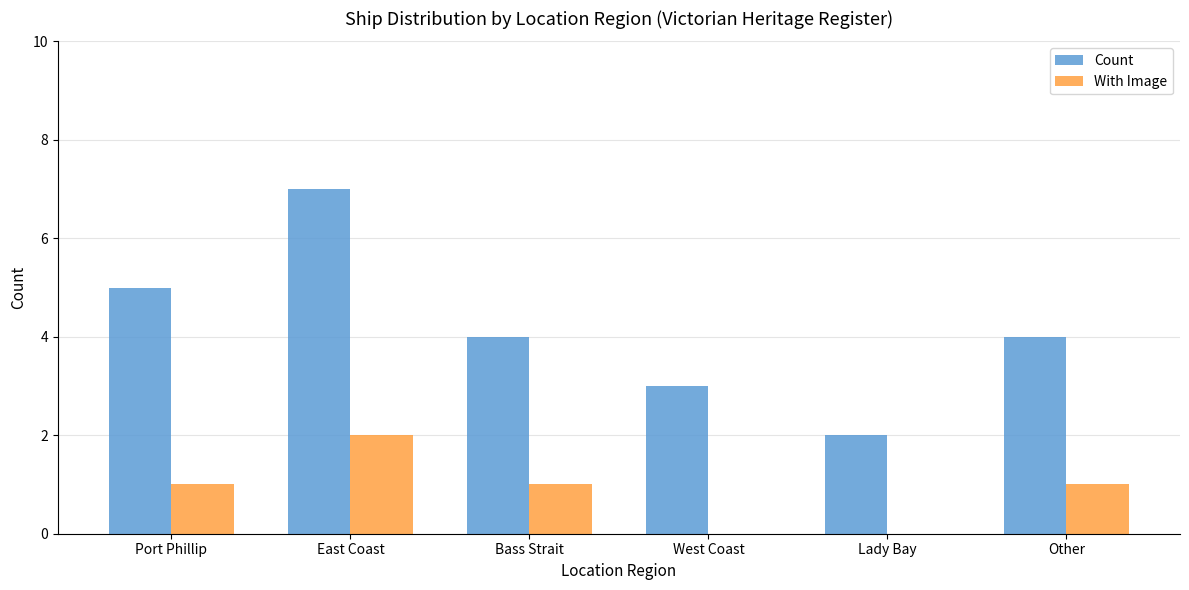

Reading left to right, what are all the values shown in this chart?

Count: 5	7	4	3	2	4
With Image: 1	2	1	0	0	1